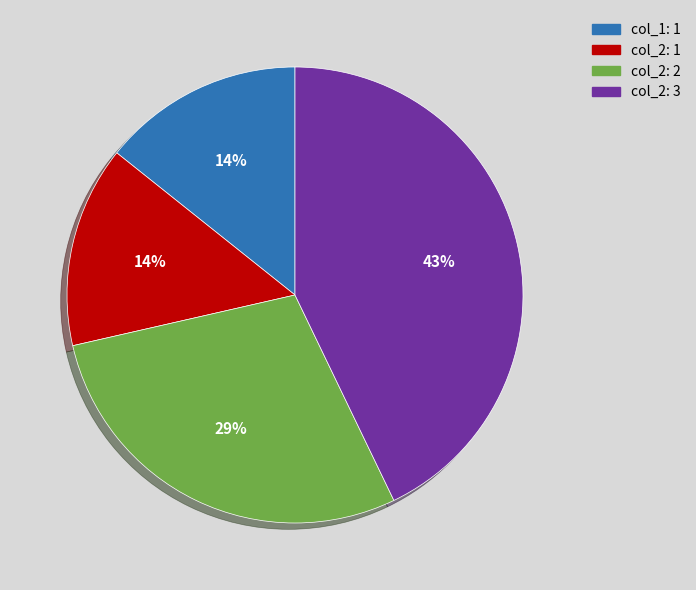

How many segments does this pie chart have?

4